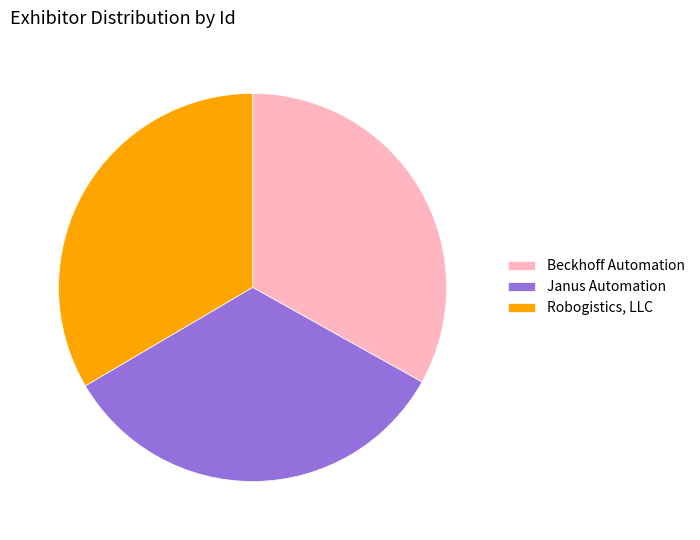

Approximately how many times larger is the value at Robogistics, LLC compared to Janus Automation?

1.0